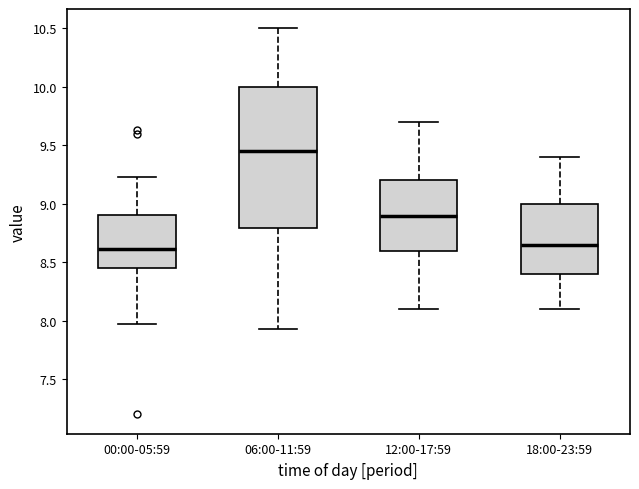

Which box is the tallest, from its lower edge to its upper edge?

06:00-11:59